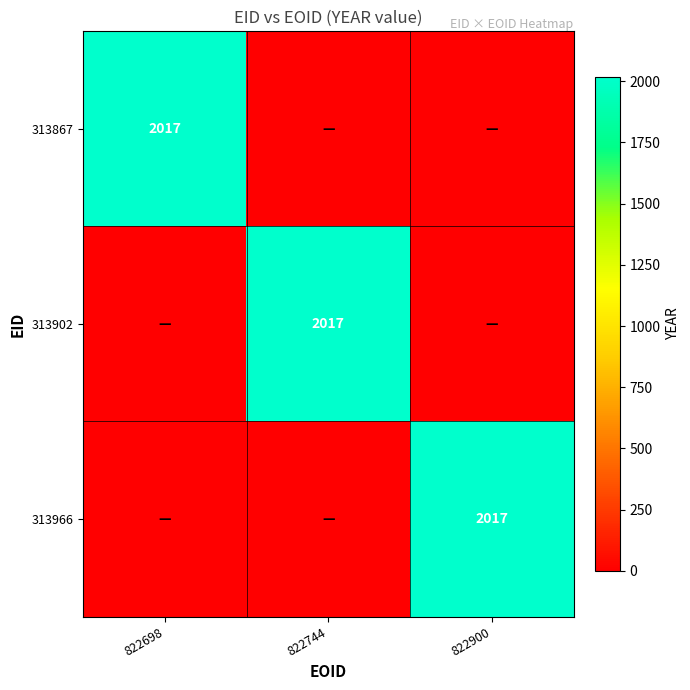

What is the total value across all series at 822698?

2017